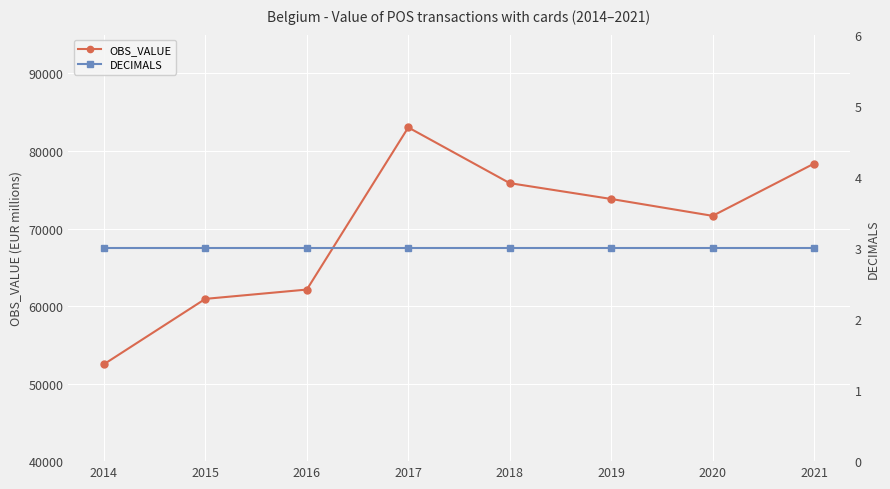

Between 2016 and 2020, which series saw the biggest shift?

OBS_VALUE